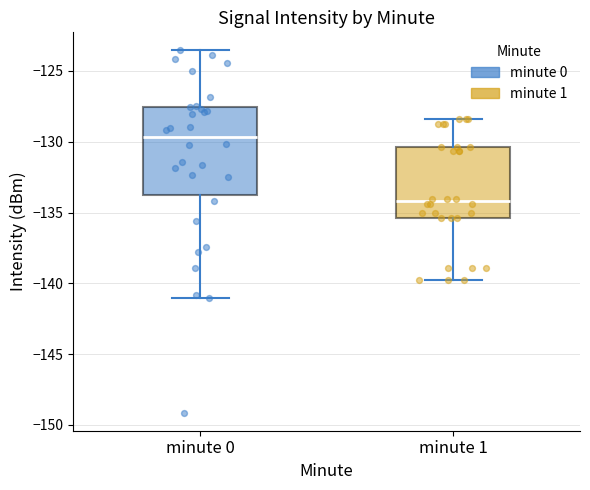

Where does the lower whisker of the box for minute 0 end on the y-axis? The values are not printed on the chart, so give them approximately, as read against the axis.

-141.0